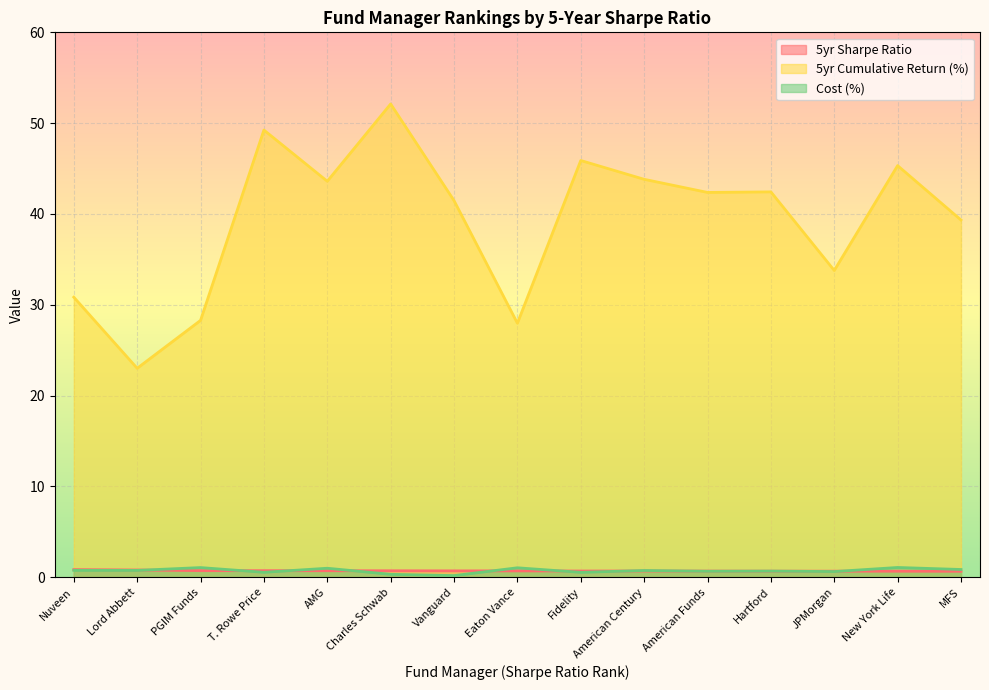

True or false: 5yr Cumulative Return (%) has more than 0 points higher than both neighbors.

True